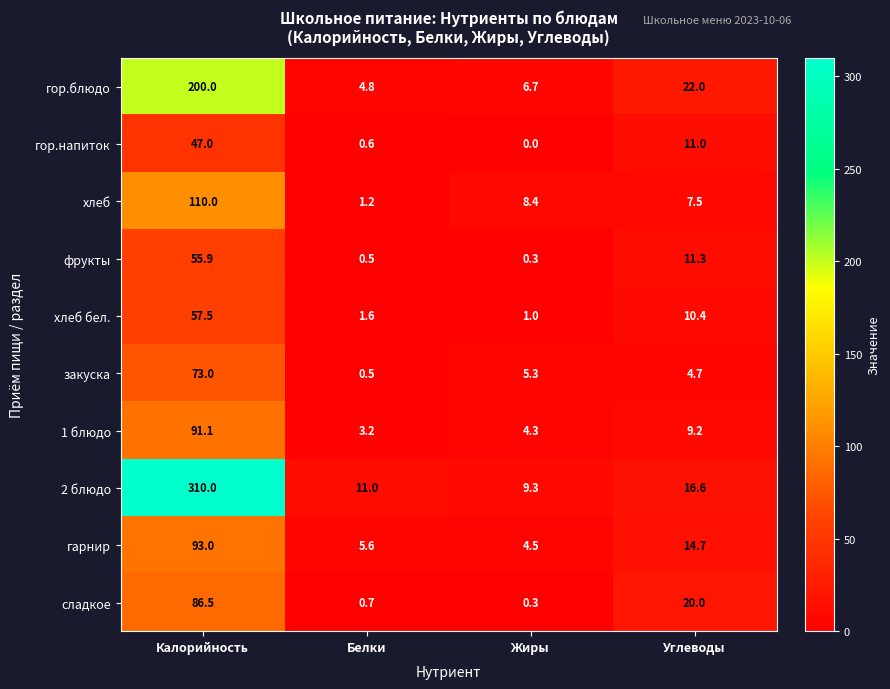

At which category is the sum across all series the highest?

Калорийность